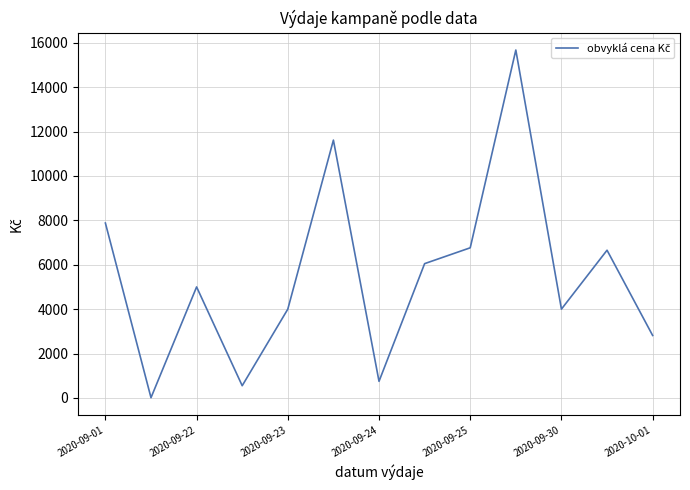

What is the greatest value displayed?

15676.0